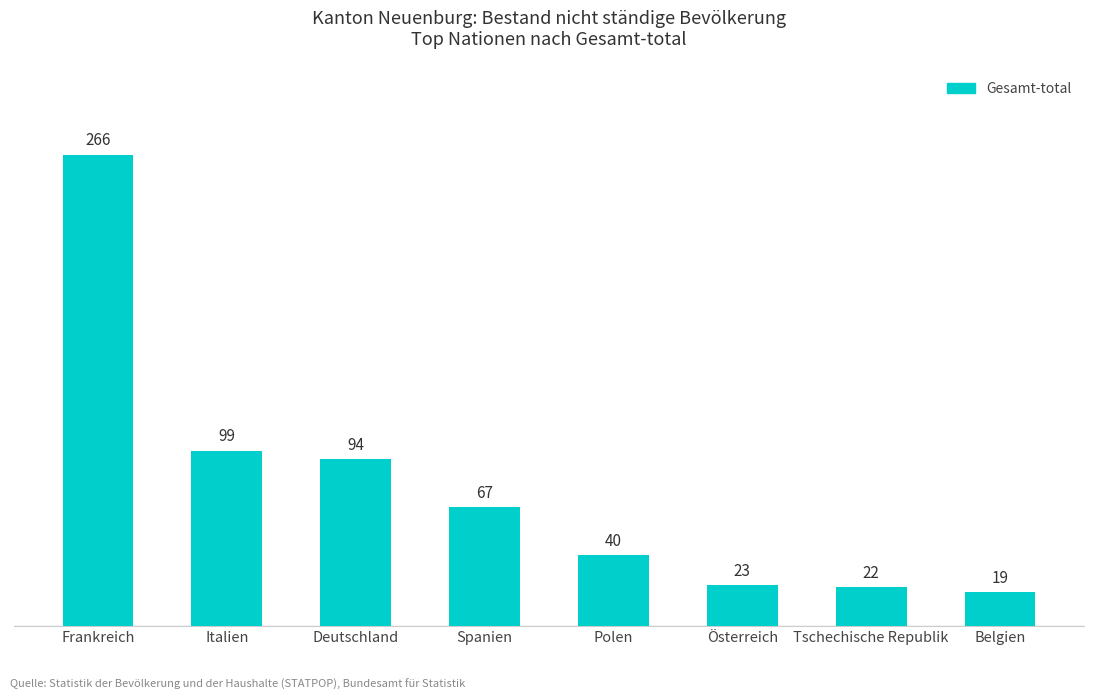

Count the number of categories in the chart.

8